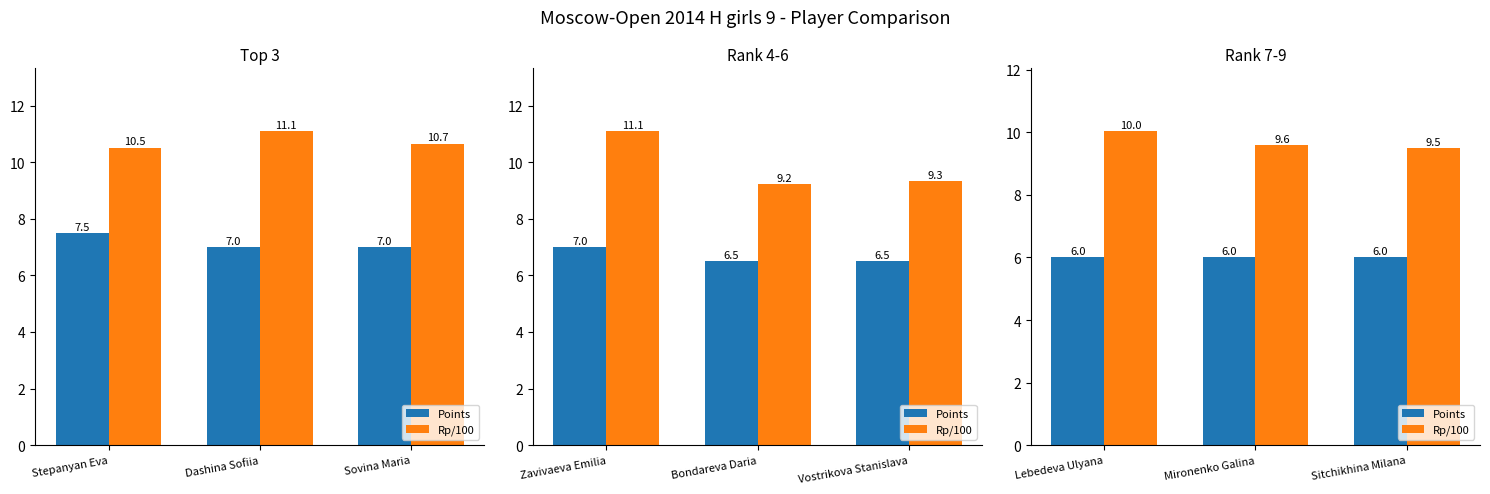

List the series in order of their peak value, highest first.

Rp/100, Points